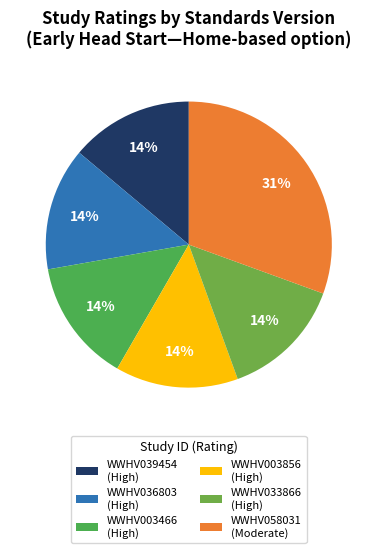

What percentage is the WWHV036803 slice, to the nearest percent?

14%